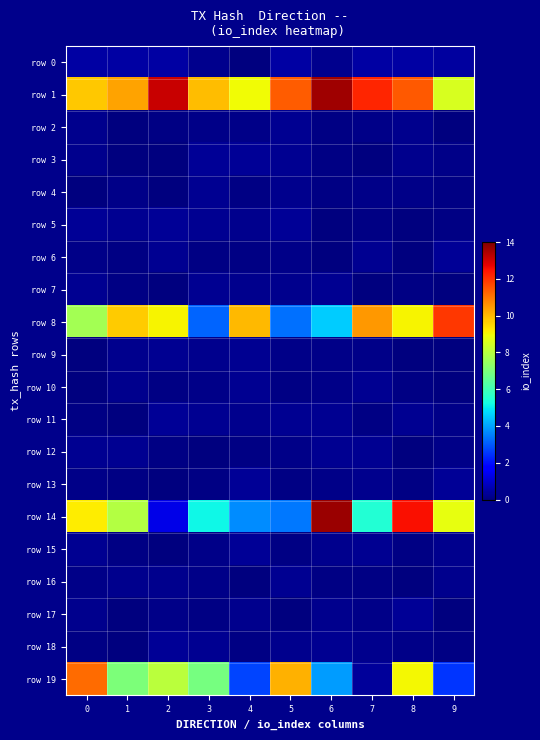

Reading left to right, list all the values displayed in this chart.

row 0: 0=0.5	1=0.5	2=0.5	3=0.2	4=0.0	5=0.5	6=0.2	7=0.5	8=0.5	9=0.4
row 1: 0=9.8	1=10.3	2=13.1	3=9.9	4=9.0	5=11.3	6=13.6	7=12.2	8=11.4	9=8.6
row 2: 0=0.2	1=0.0	2=0.1	3=0.1	4=0.1	5=0.2	6=0.1	7=0.2	8=0.2	9=0.0
row 3: 0=0.2	1=0.1	2=0.0	3=0.3	4=0.3	5=0.2	6=0.1	7=0.0	8=0.2	9=0.1
row 4: 0=0.0	1=0.1	2=0.0	3=0.3	4=0.1	5=0.2	6=0.1	7=0.2	8=0.2	9=0.1
row 5: 0=0.3	1=0.2	2=0.3	3=0.3	4=0.2	5=0.3	6=0.0	7=0.1	8=0.0	9=0.1
row 6: 0=0.1	1=0.1	2=0.2	3=0.1	4=0.1	5=0.2	6=0.0	7=0.2	8=0.0	9=0.3
row 7: 0=0.2	1=0.1	2=0.0	3=0.2	4=0.2	5=0.2	6=0.2	7=0.0	8=0.1	9=0.0
row 8: 0=7.7	1=9.7	2=9.1	3=3.1	4=10.0	5=3.3	6=4.6	7=10.5	8=9.1	9=11.9
row 9: 0=0.0	1=0.2	2=0.2	3=0.2	4=0.2	5=0.1	6=0.2	7=0.1	8=0.0	9=0.0
row 10: 0=0.0	1=0.2	2=0.1	3=0.2	4=0.3	5=0.1	6=0.1	7=0.2	8=0.1	9=0.0
row 11: 0=0.1	1=0.0	2=0.3	3=0.2	4=0.2	5=0.3	6=0.2	7=0.1	8=0.3	9=0.2
row 12: 0=0.2	1=0.3	2=0.1	3=0.0	4=0.1	5=0.1	6=0.2	7=0.3	8=0.0	9=0.2
row 13: 0=0.1	1=0.1	2=0.0	3=0.1	4=0.3	5=0.1	6=0.2	7=0.2	8=0.1	9=0.3
row 14: 0=9.2	1=8.0	2=1.3	3=5.1	4=3.7	5=3.4	6=13.6	7=5.5	8=12.5	9=8.8
row 15: 0=0.3	1=0.1	2=0.0	3=0.1	4=0.3	5=0.1	6=0.2	7=0.2	8=0.1	9=0.2
row 16: 0=0.1	1=0.2	2=0.2	3=0.2	4=0.0	5=0.3	6=0.1	7=0.1	8=0.0	9=0.2
row 17: 0=0.2	1=0.0	2=0.2	3=0.1	4=0.2	5=0.1	6=0.2	7=0.1	8=0.3	9=0.0
row 18: 0=0.1	1=0.0	2=0.3	3=0.3	4=0.1	5=0.2	6=0.2	7=0.2	8=0.2	9=0.1
row 19: 0=11.1	1=7.0	2=8.1	3=6.9	4=2.7	5=10.1	6=3.9	7=0.3	8=9.0	9=2.5